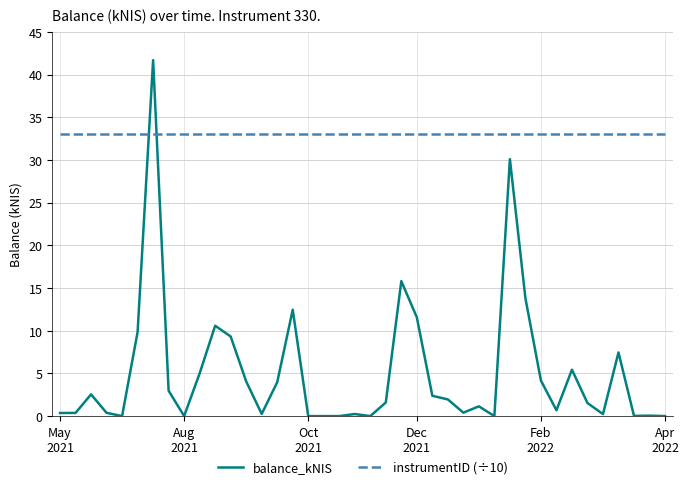

Which series ends up on top after the final intersection of balance_kNIS and instrumentID (÷10)?

instrumentID (÷10)